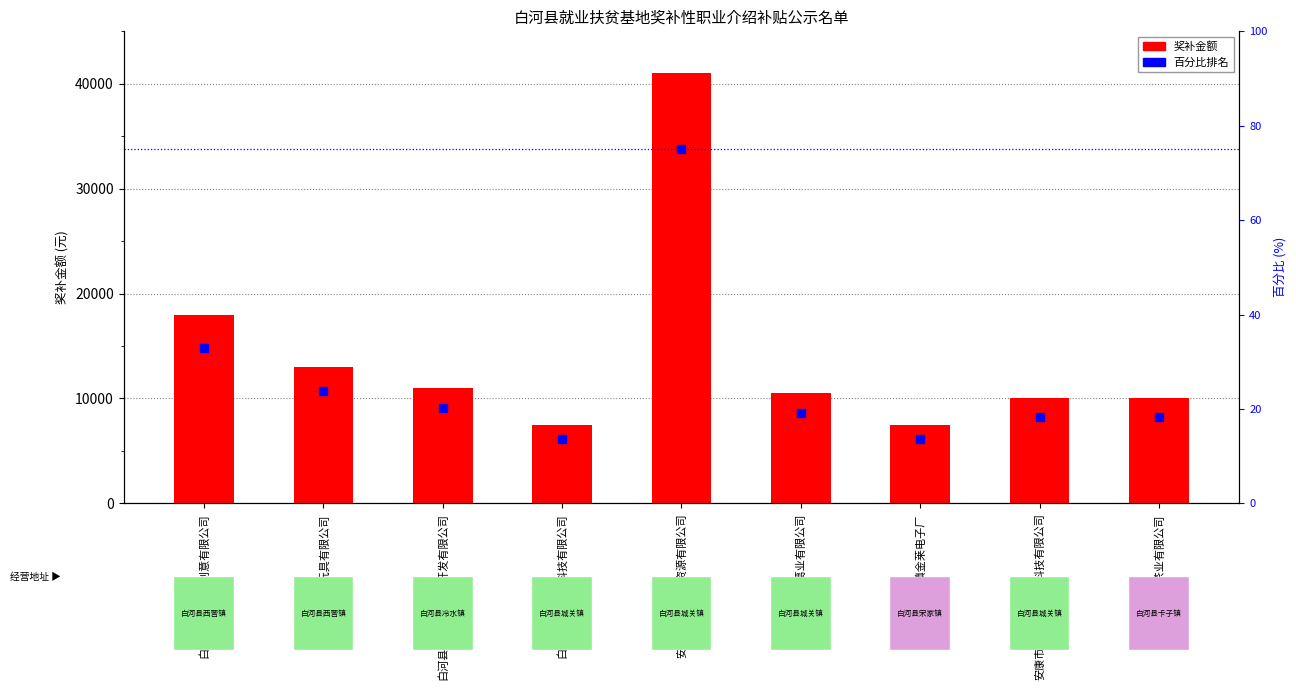

Which has a higher value, 陕西秦大山葛业有限公司 or 白河县药树茶业有限公司?

陕西秦大山葛业有限公司